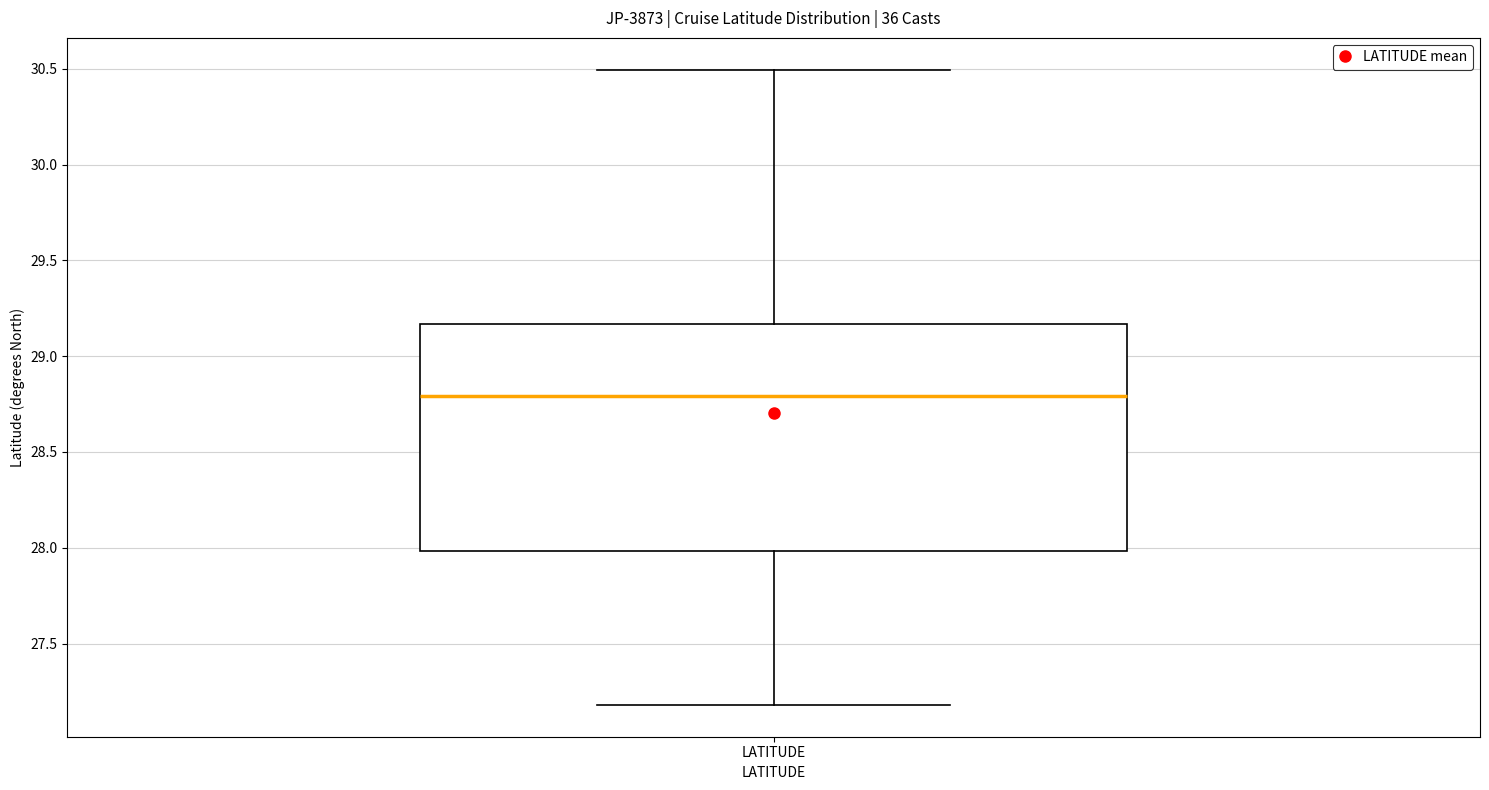

Transcribe this box plot: give where the median line is, the range the box spans, and where the two whiskers end, as read against the y-axis. The values are not printed on the chart, so give them approximately, as read against the axis.

median 28.80, box 28.00 to 29.15, whiskers 27.20 to 30.50